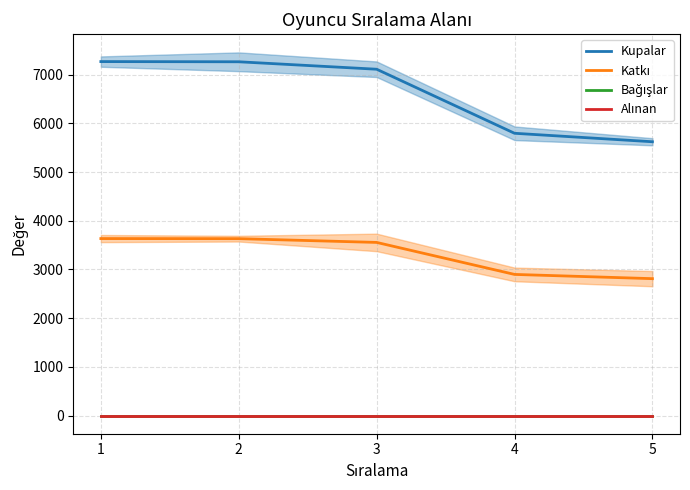

How many categories are shown in the chart?

5